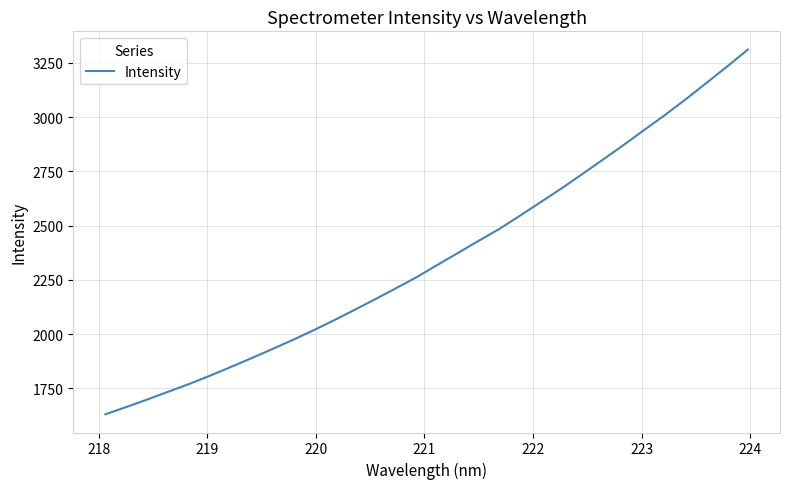

What is the smallest value displayed?

1630.6